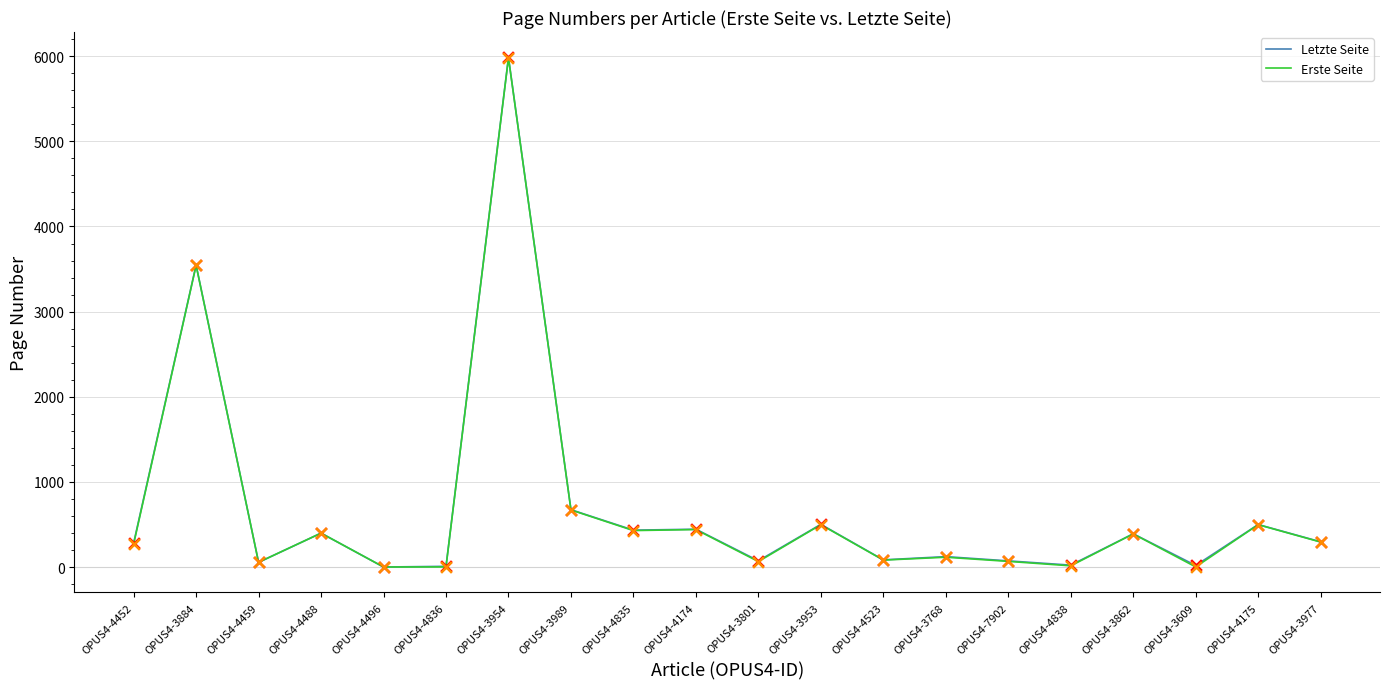

At how many categories does at least one series exceed 5904?

1